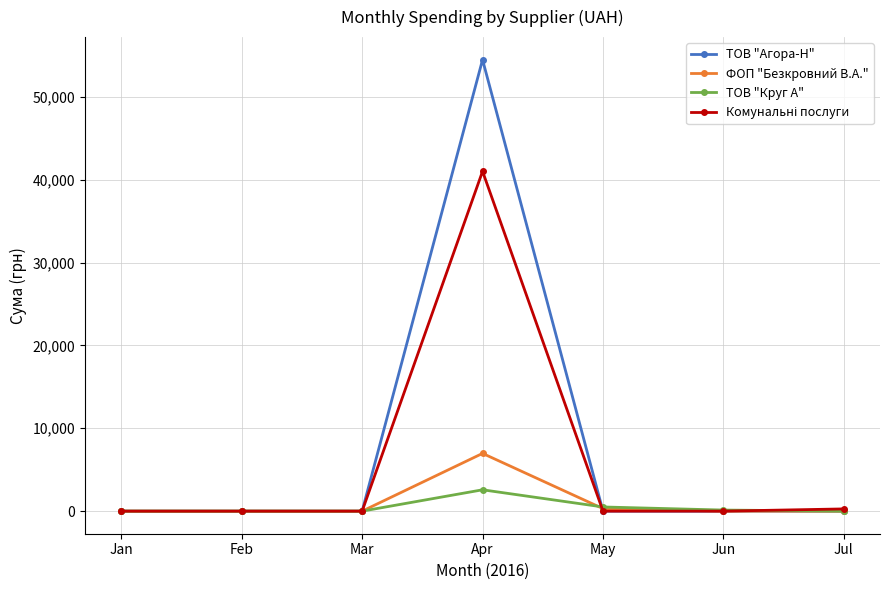

Does the chart display data point markers on the line(s)?

Yes